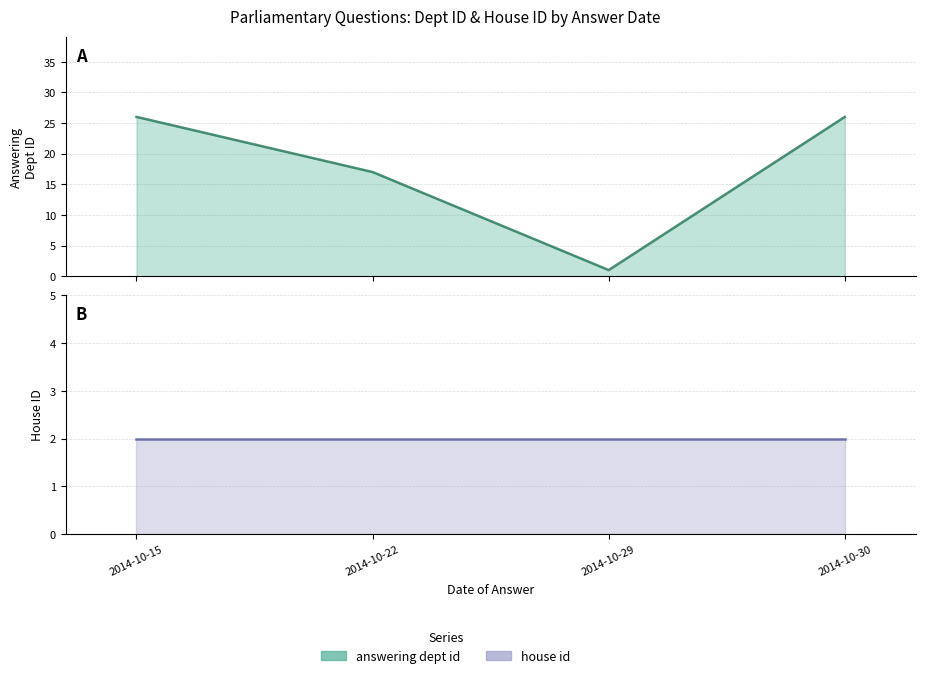

Count the answering dept id line values in the range 17 to 26.

3